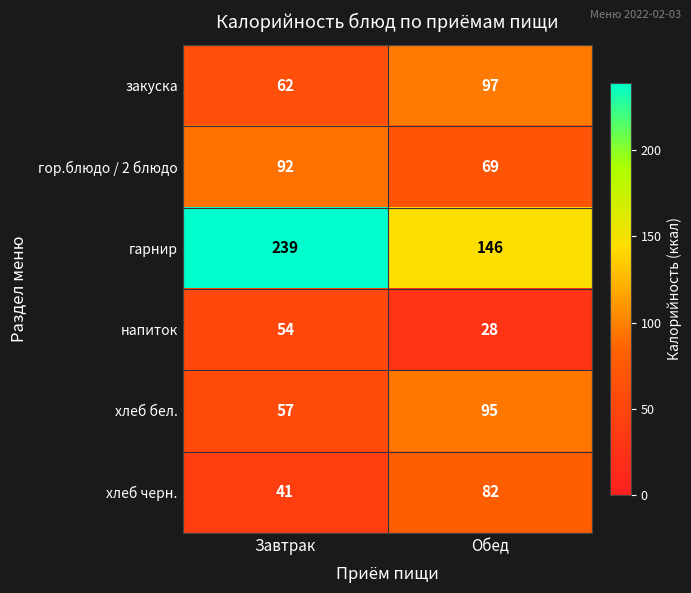

Is the value of напиток at Обед greater than the value of гор.блюдо / 2 блюдо at Завтрак?

No